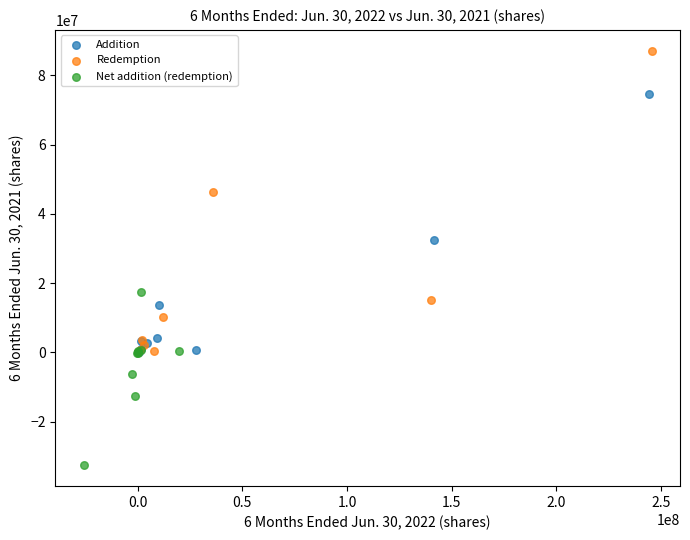

Which series has the widest spread of Y values?

Redemption